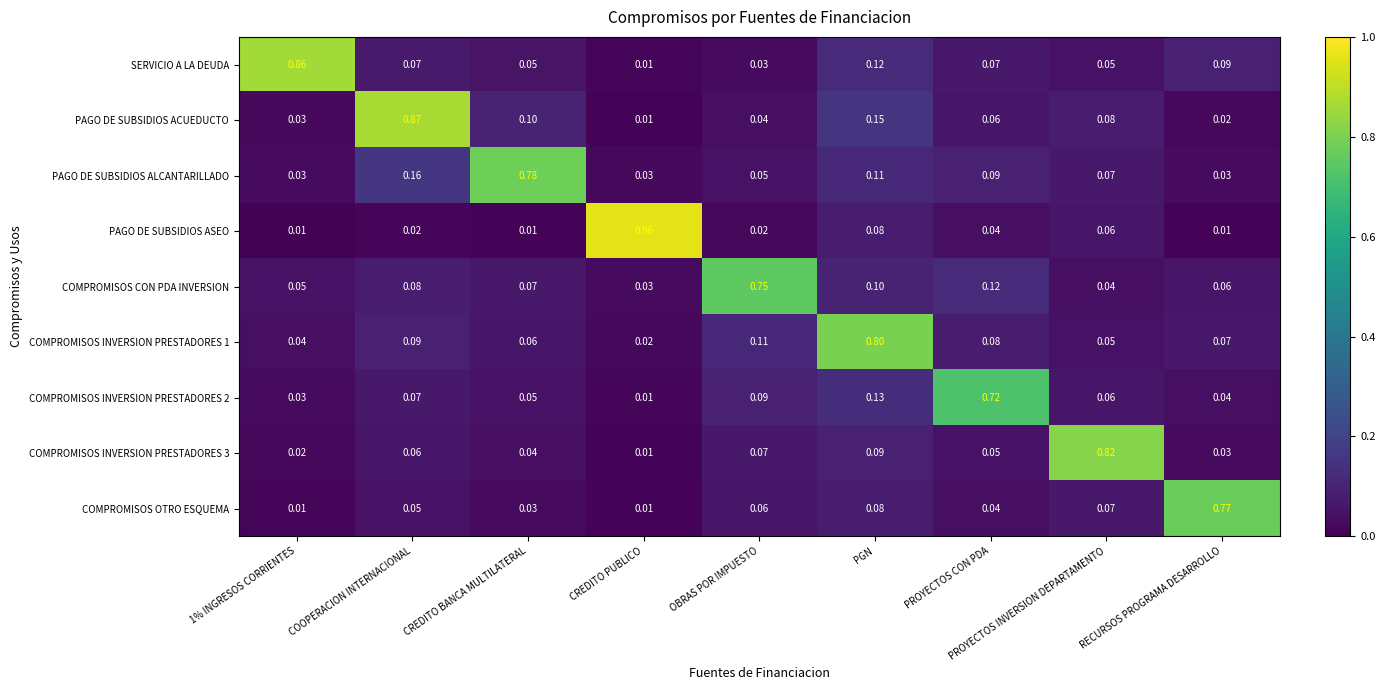

Which series has the widest spread of values?

PAGO DE SUBSIDIOS ASEO